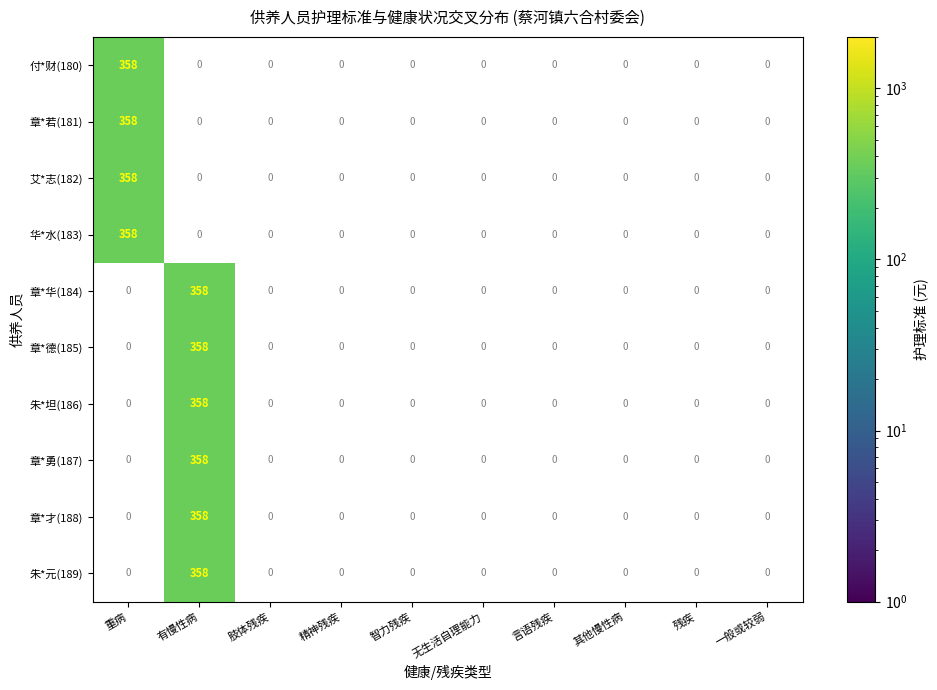

Is it true that 章*若(181) equals 358 at 重病?

True